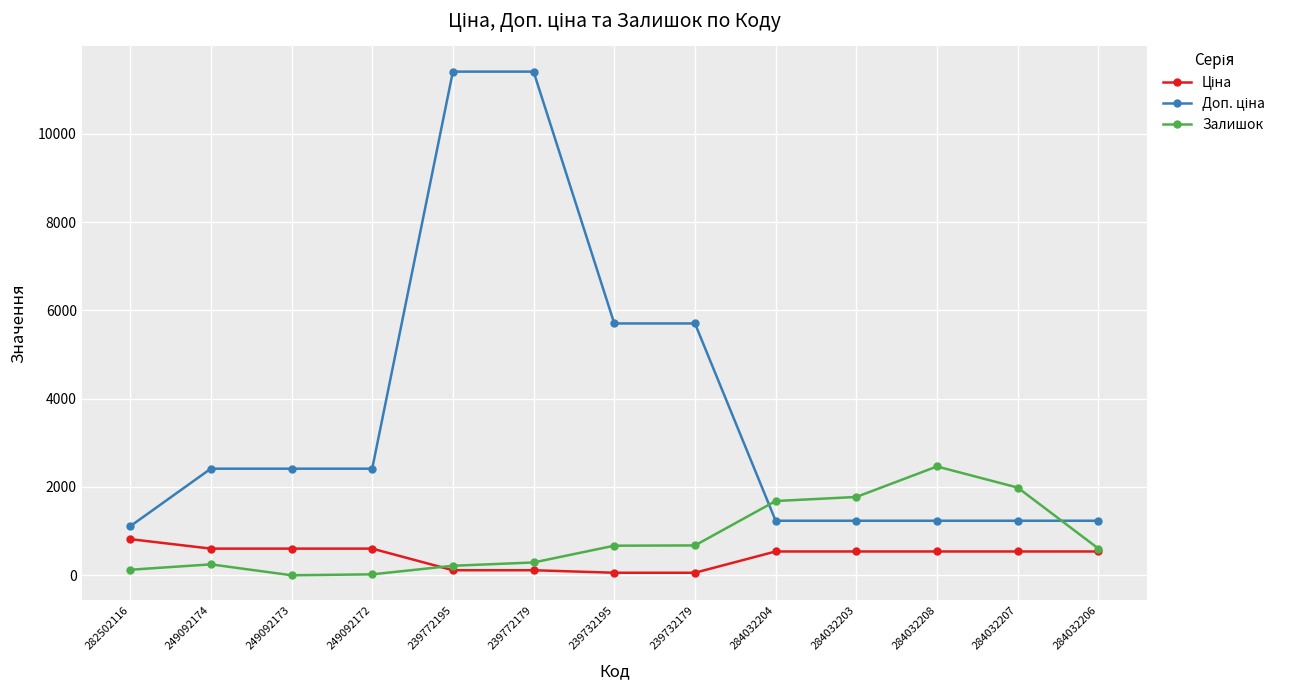

Is this an area chart (filled region under the line)?

No